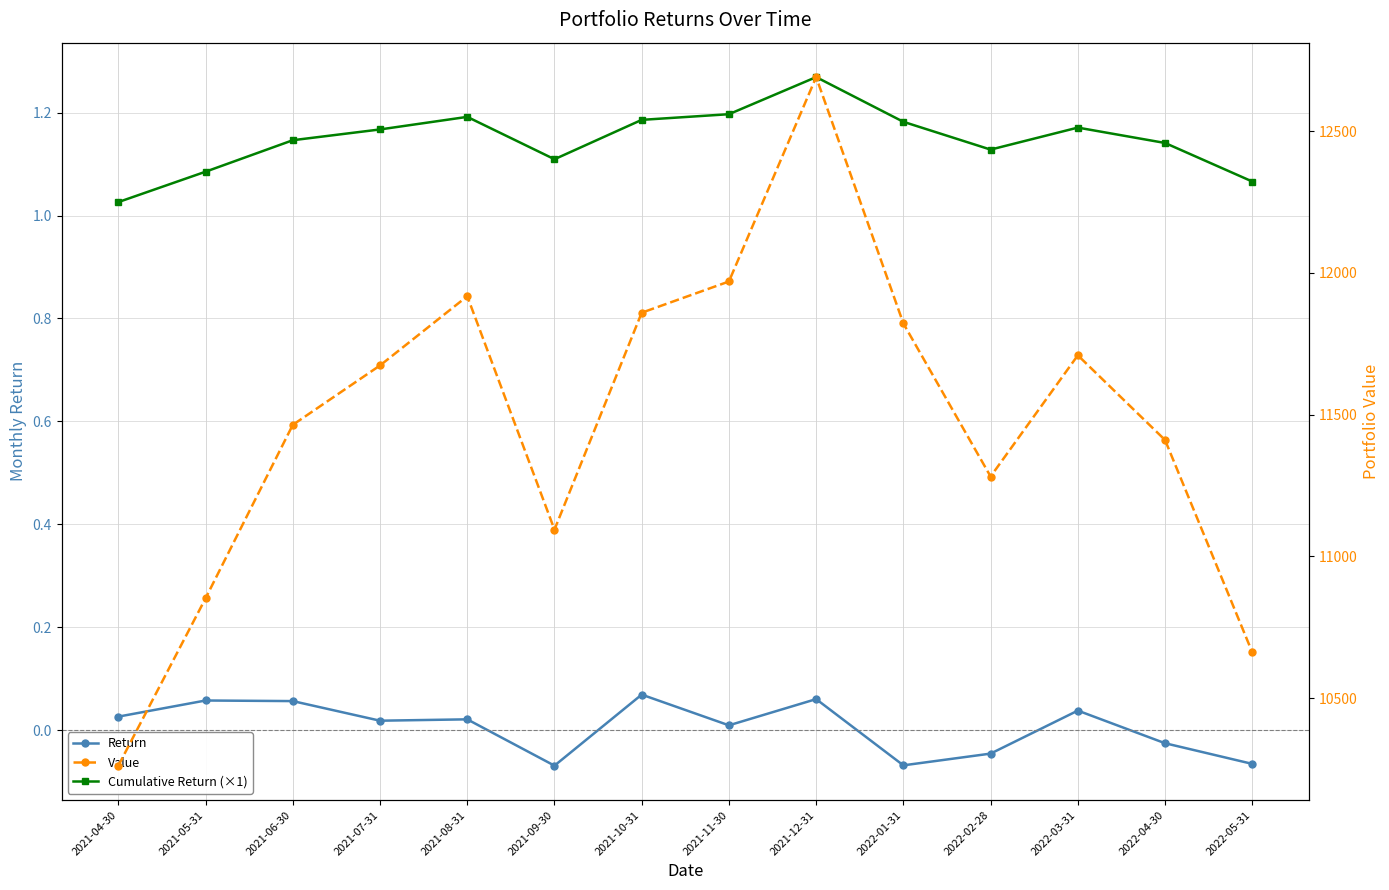

What is the label of the 9th point from the right?

2021-09-30